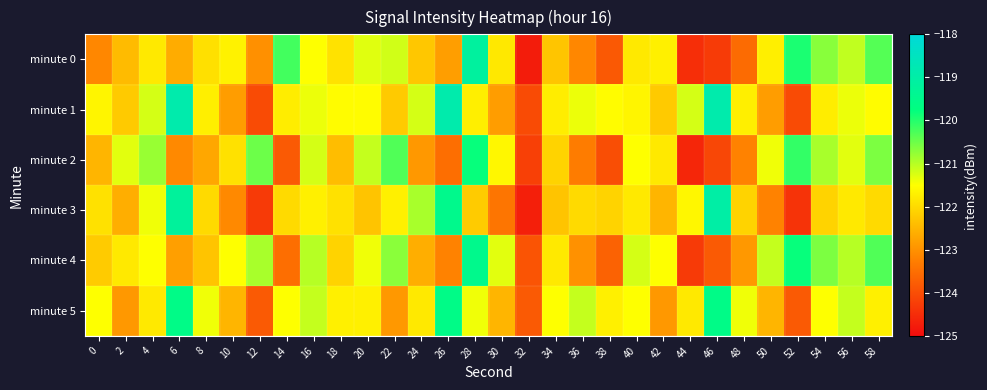

Reading left to right, what are all the values shown in this chart?

minute 0: 0=-123.1	2=-122.4	4=-121.8	6=-122.6	8=-121.9	10=-121.7	12=-123.0	14=-120.2	16=-121.5	18=-121.9	20=-121.3	22=-121.2	24=-122.3	26=-122.8	28=-119.2	30=-121.8	32=-124.8	34=-122.3	36=-123.1	38=-123.8	40=-121.8	42=-121.7	44=-124.5	46=-124.3	48=-123.5	50=-121.7	52=-119.9	54=-120.7	56=-121.1	58=-120.3
minute 1: 0=-121.6	2=-122.2	4=-121.2	6=-118.9	8=-121.7	10=-122.8	12=-124.0	14=-121.7	16=-121.4	18=-121.5	20=-121.5	22=-122.2	24=-121.2	26=-118.9	28=-121.7	30=-122.8	32=-124.0	34=-121.7	36=-121.4	38=-121.5	40=-121.6	42=-122.2	44=-121.2	46=-118.9	48=-121.7	50=-122.8	52=-124.0	54=-121.7	56=-121.4	58=-121.5
minute 2: 0=-122.5	2=-121.3	4=-120.8	6=-123.1	8=-122.7	10=-121.9	12=-120.5	14=-123.8	16=-121.2	18=-122.4	20=-121.1	22=-120.3	24=-122.9	26=-123.5	28=-119.8	30=-121.6	32=-124.2	34=-122.1	36=-123.3	38=-124.0	40=-121.5	42=-121.8	44=-124.6	46=-124.1	48=-123.2	50=-121.4	52=-120.1	54=-120.9	56=-121.3	58=-120.6
minute 3: 0=-121.9	2=-122.6	4=-121.4	6=-119.2	8=-122.0	10=-123.1	12=-124.3	14=-122.0	16=-121.7	18=-121.9	20=-122.3	22=-121.7	24=-120.9	26=-119.5	28=-122.2	30=-123.4	32=-124.7	34=-122.3	36=-122.0	38=-122.1	40=-121.8	42=-122.5	44=-121.6	46=-119.0	48=-122.1	50=-123.2	52=-124.4	54=-122.1	56=-121.8	58=-122.0
minute 4: 0=-122.2	2=-121.8	4=-121.5	6=-122.8	8=-122.3	10=-121.5	12=-120.9	14=-123.5	16=-121.0	18=-122.1	20=-121.4	22=-120.7	24=-122.6	26=-123.2	28=-119.5	30=-121.3	32=-123.9	34=-121.8	36=-123.0	38=-123.7	40=-121.2	42=-121.5	44=-124.3	46=-123.8	48=-122.9	50=-121.1	52=-119.8	54=-120.6	56=-121.0	58=-120.3
minute 5: 0=-121.5	2=-122.9	4=-121.8	6=-119.6	8=-121.4	10=-122.5	12=-123.8	14=-121.5	16=-121.1	18=-121.7	20=-121.7	22=-122.9	24=-121.8	26=-119.6	28=-121.4	30=-122.5	32=-123.8	34=-121.5	36=-121.1	38=-121.7	40=-121.5	42=-122.9	44=-121.8	46=-119.6	48=-121.4	50=-122.5	52=-123.8	54=-121.5	56=-121.1	58=-121.7